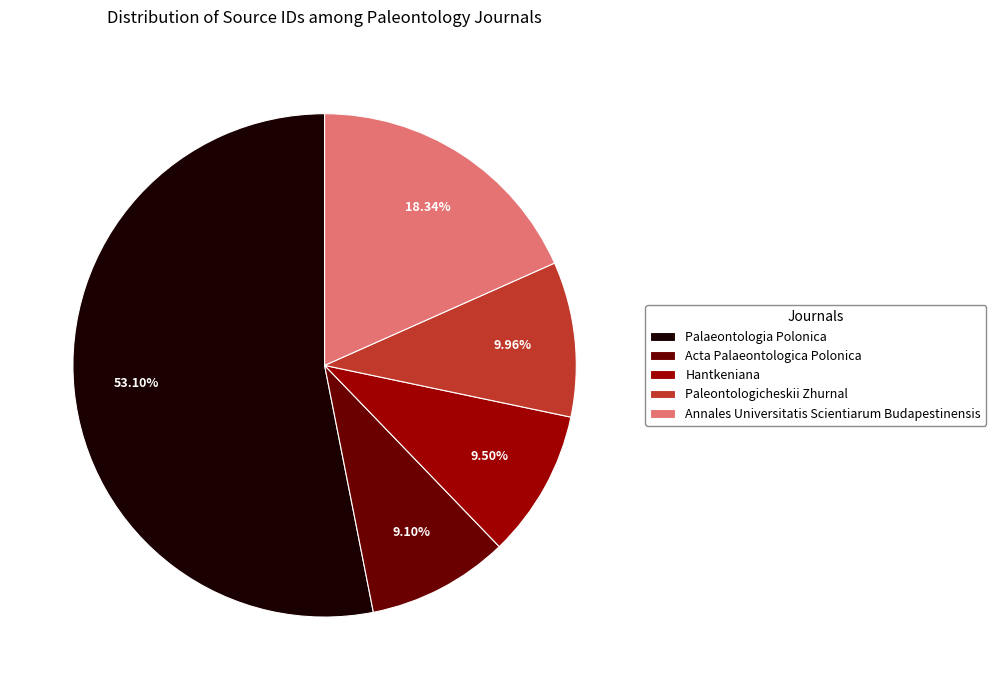

The Hantkeniana slice represents 15% of the pie. True or false?

False